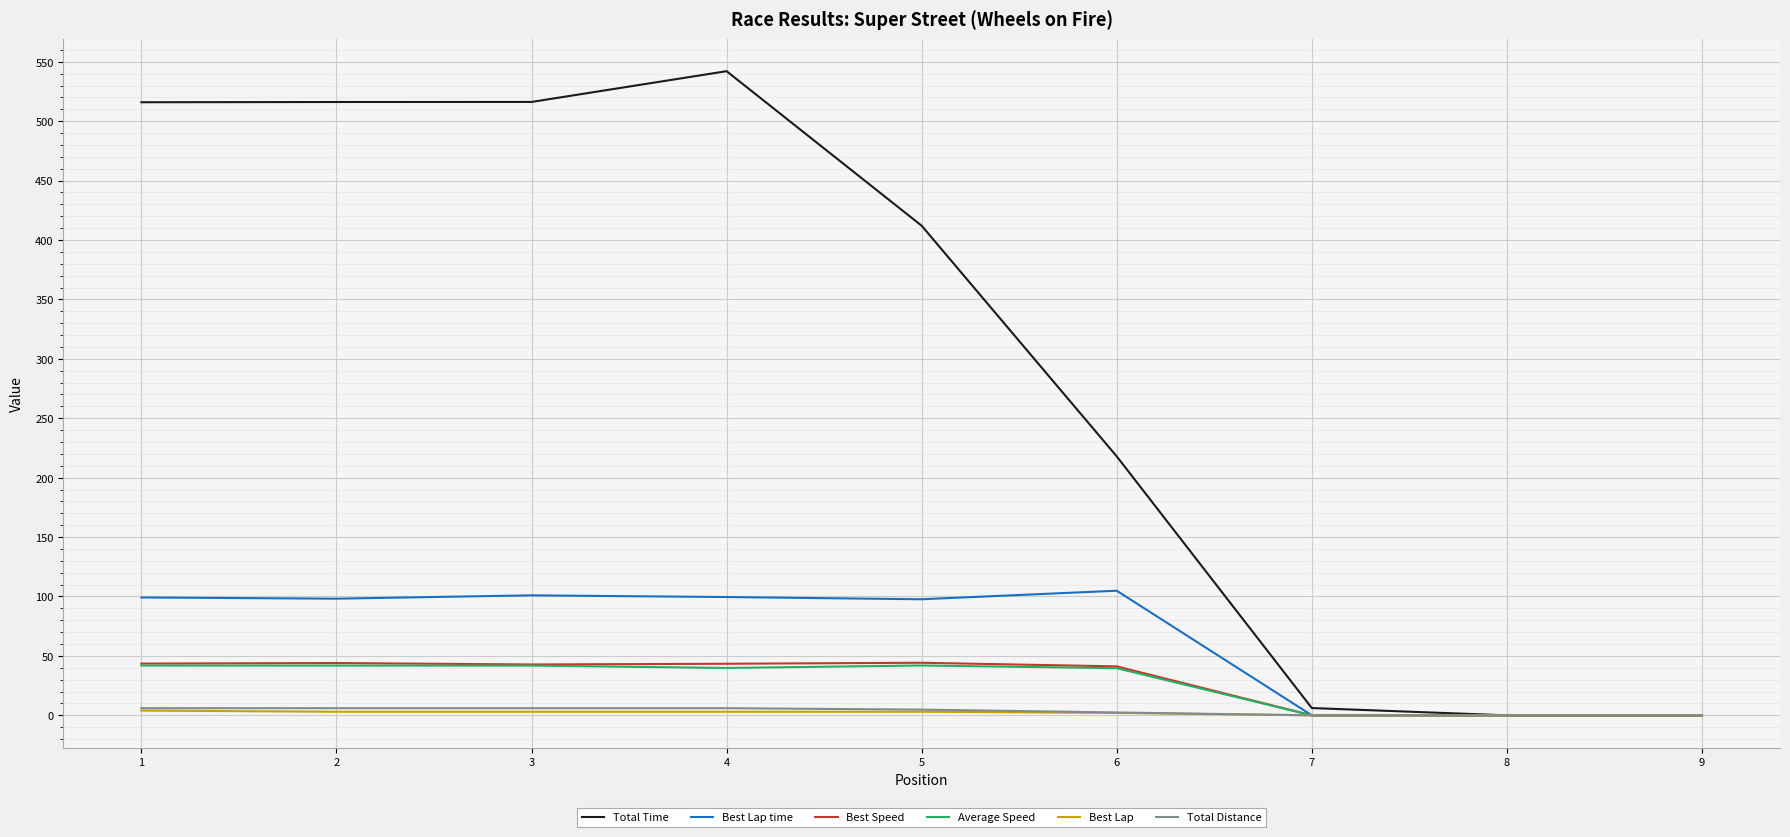

Which label corresponds to the largest value in the chart?

4